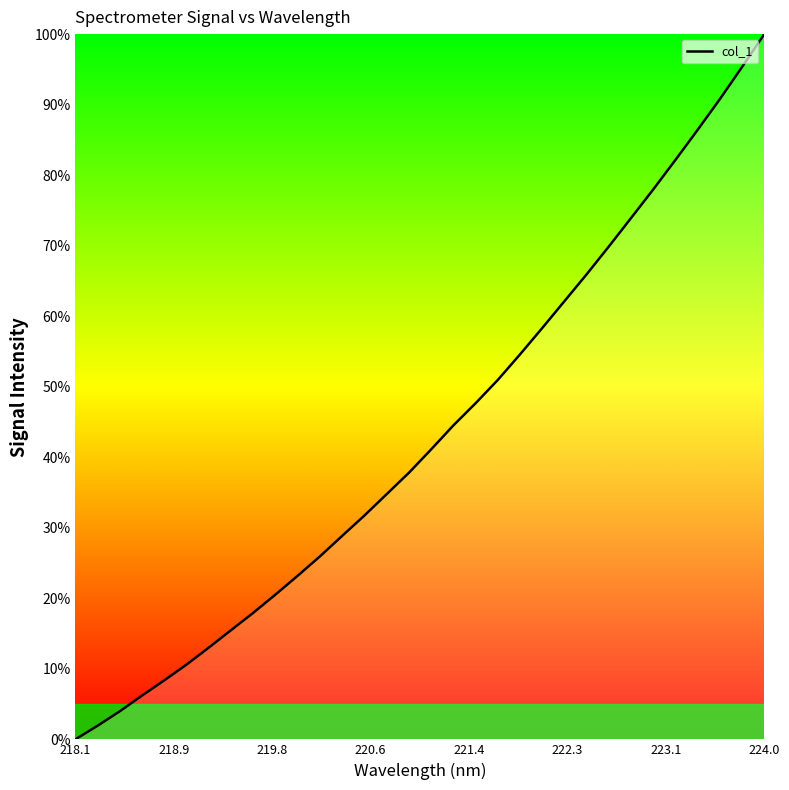

Is this an area chart (filled region under the line)?

No